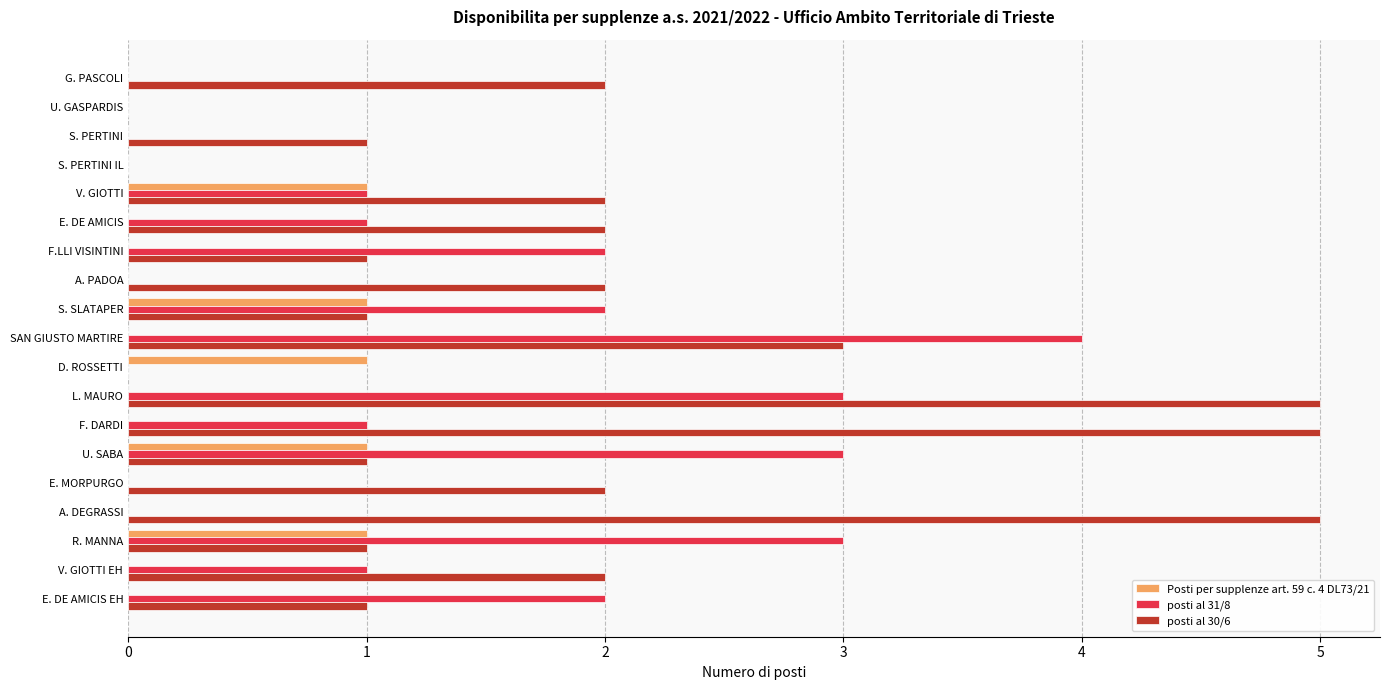

The posti al 31/8 series shows 2 at F.LLI VISINTINI. True or false?

True